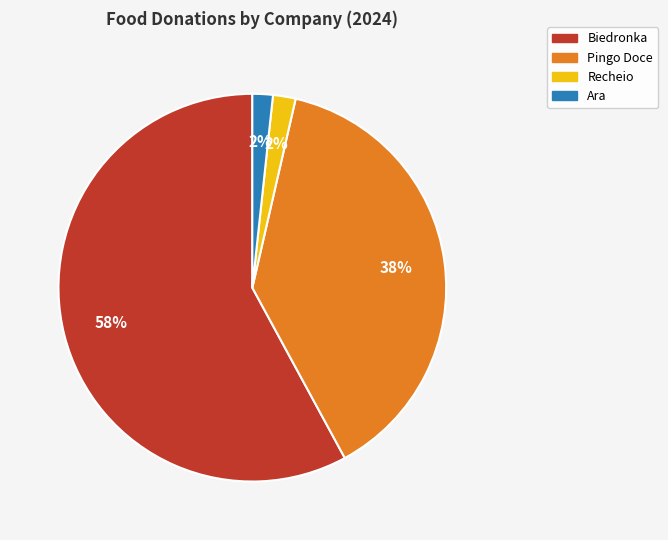

Which has a higher value, Recheio or Biedronka?

Biedronka